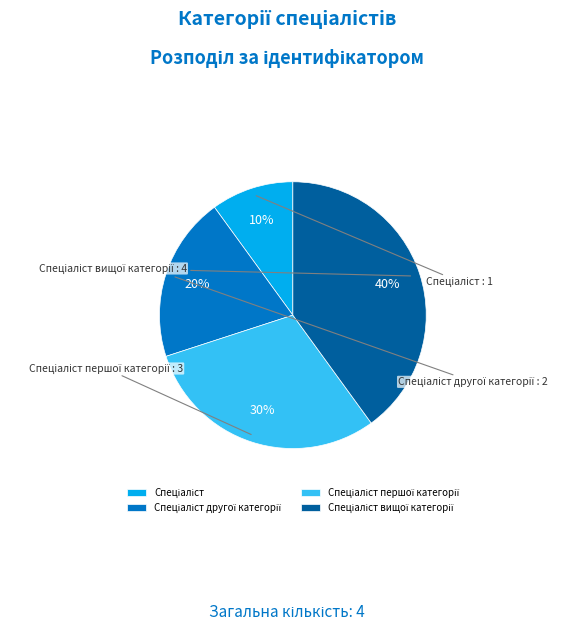

Does any single category account for the majority?

No